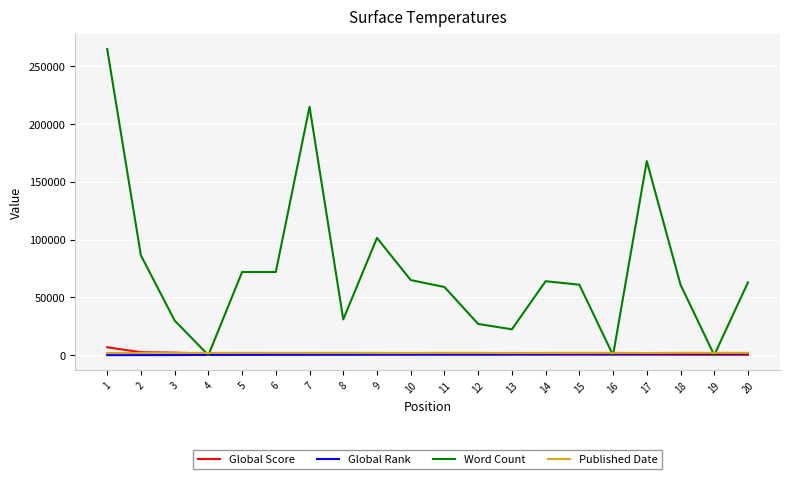

Which series changed the most between 2 and 4?

Word Count